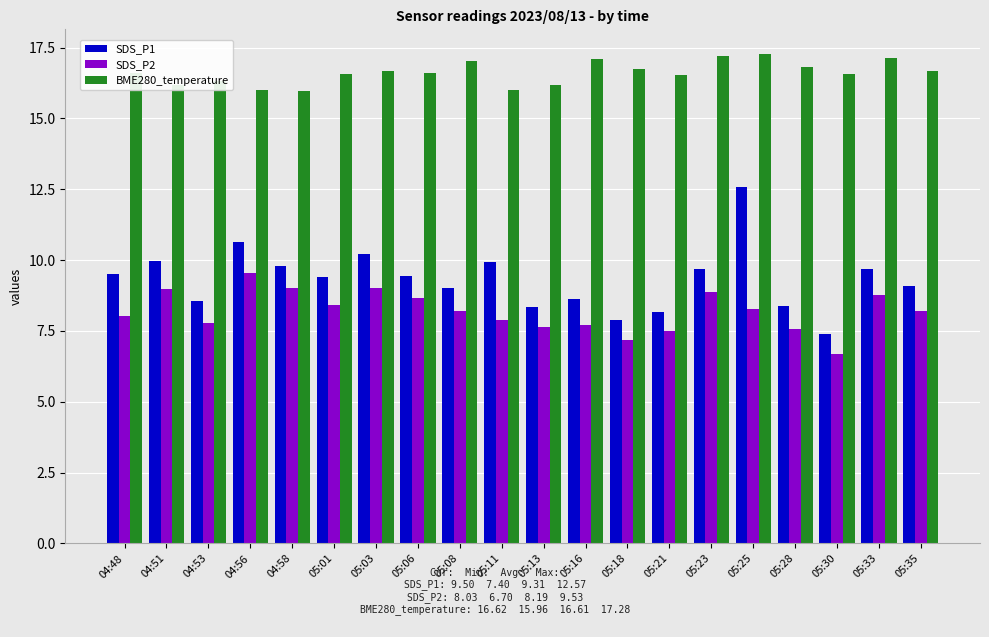

List the series in order of their peak value, highest first.

BME280_temperature, SDS_P1, SDS_P2